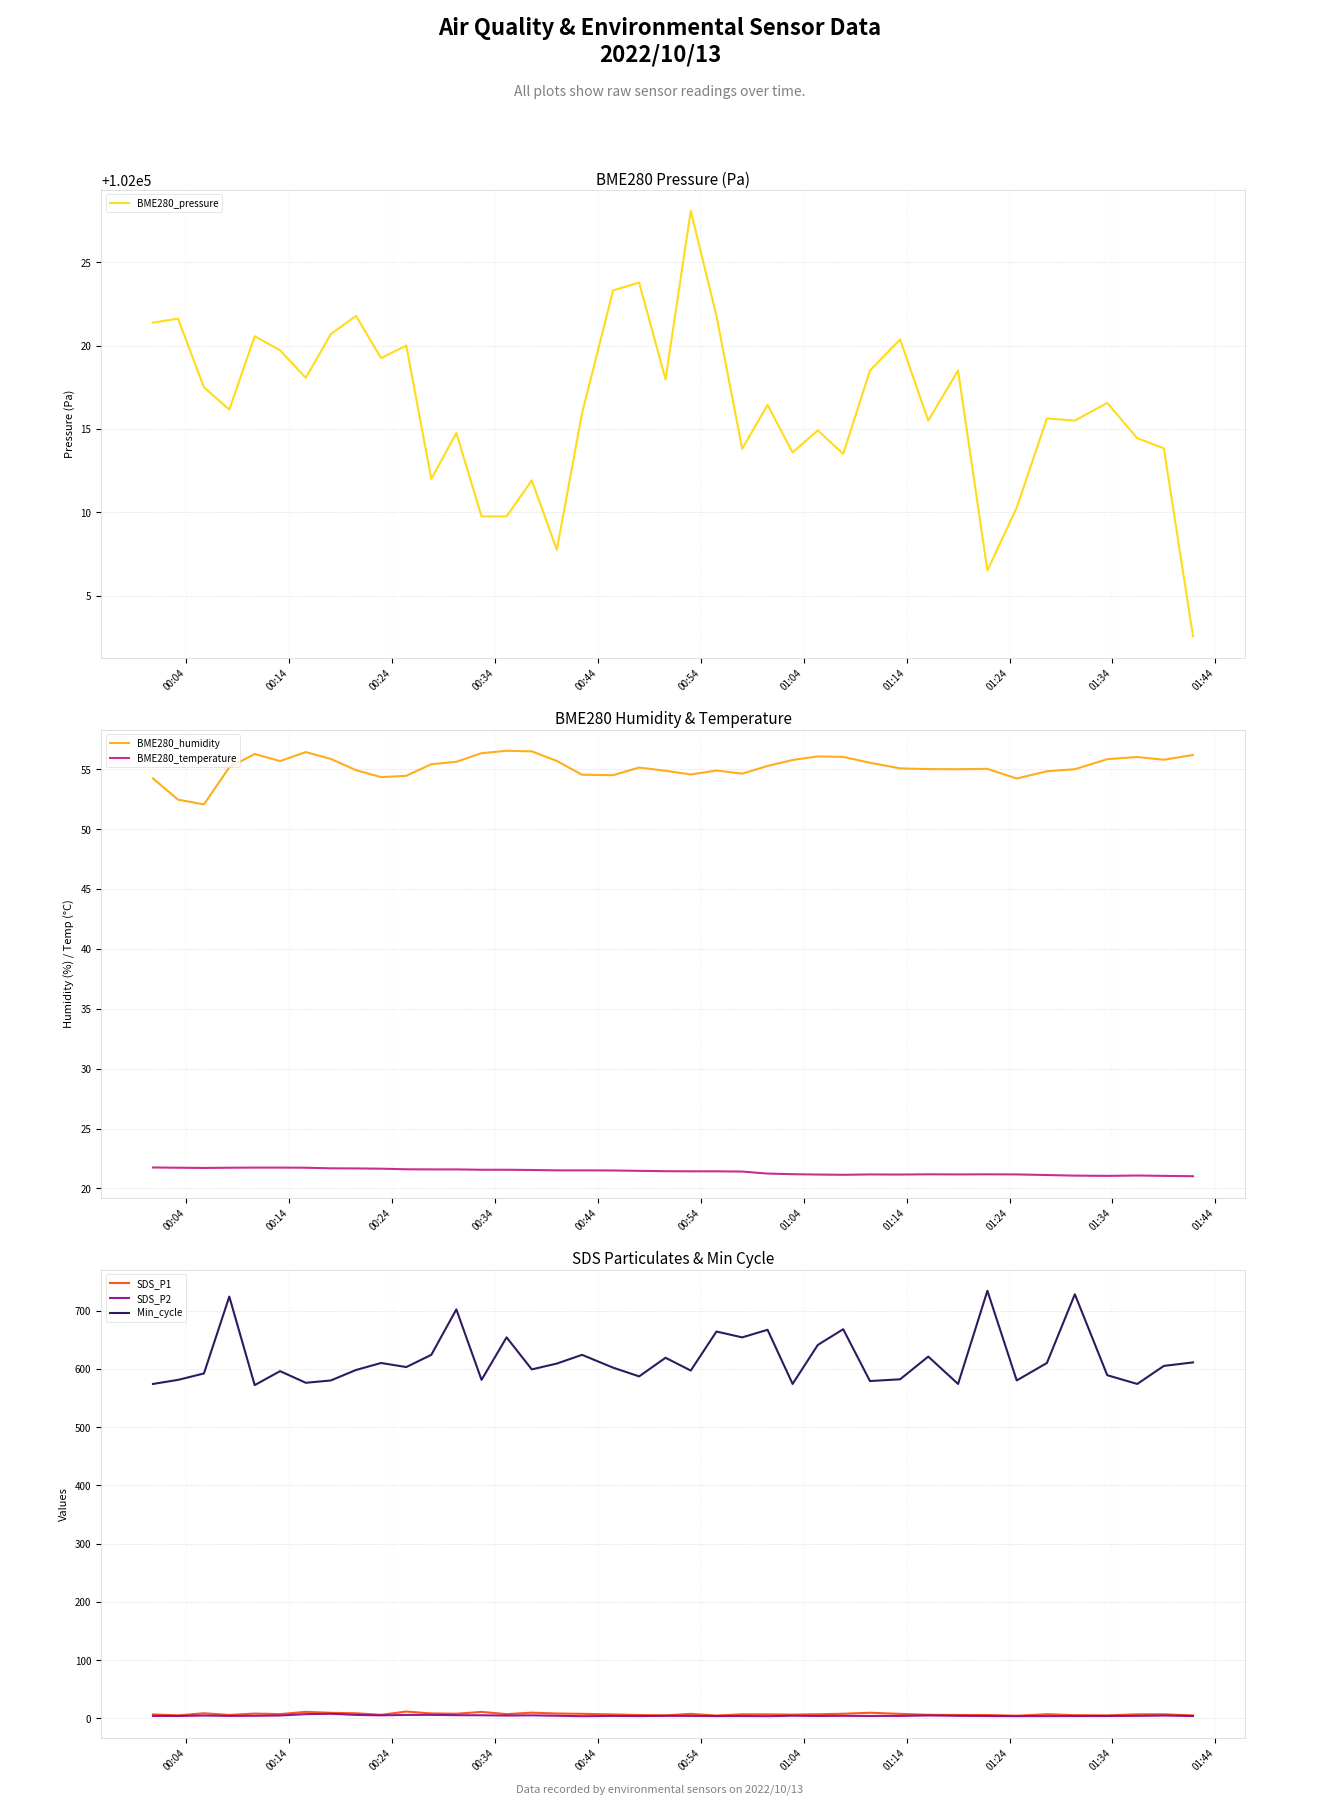

True or false: SDS_P2 and Min_cycle cross at least once.

False